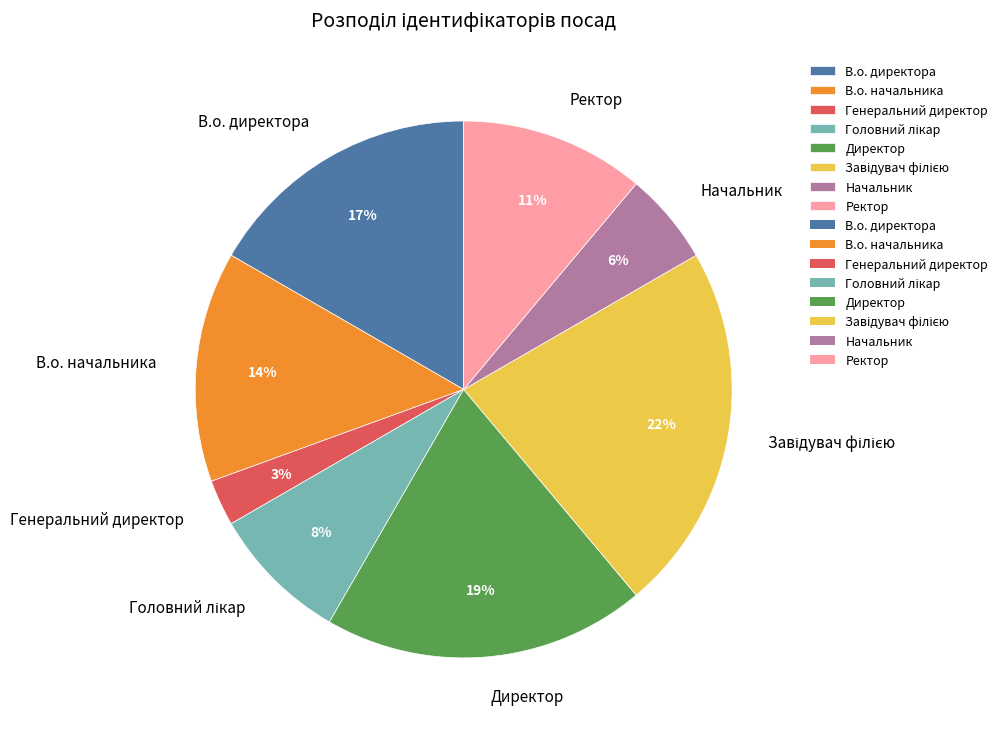

Count the number of slices in the pie.

8